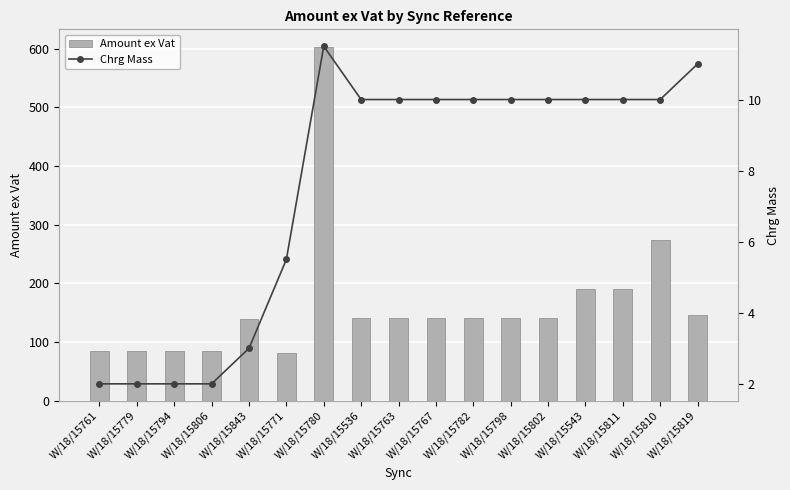

Which series changed the most between W/18/15810 and W/18/15819?

Amount ex Vat